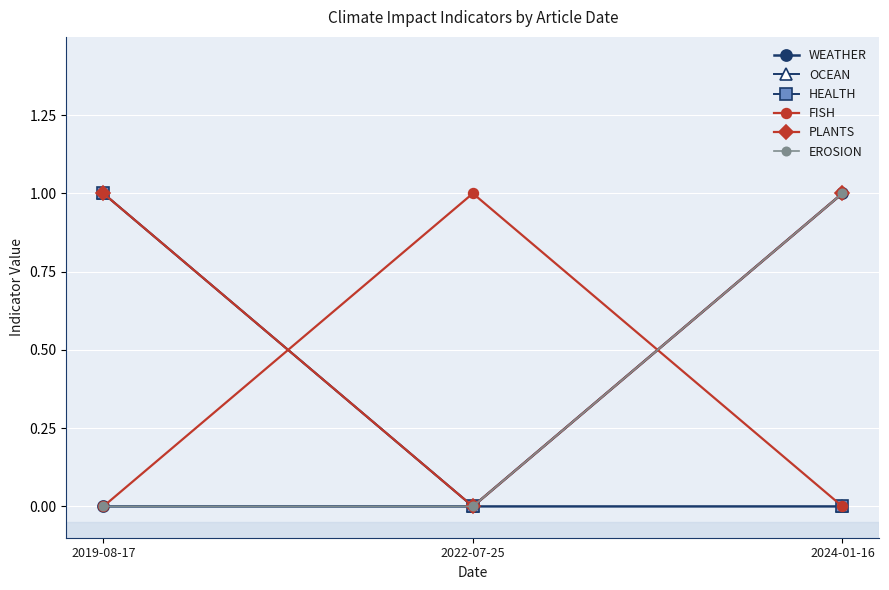

Reading left to right, extract all data points from this chart.

WEATHER: 0	0	1
OCEAN: 1	0	0
HEALTH: 1	0	0
FISH: 0	1	0
PLANTS: 1	0	1
EROSION: 0	0	1